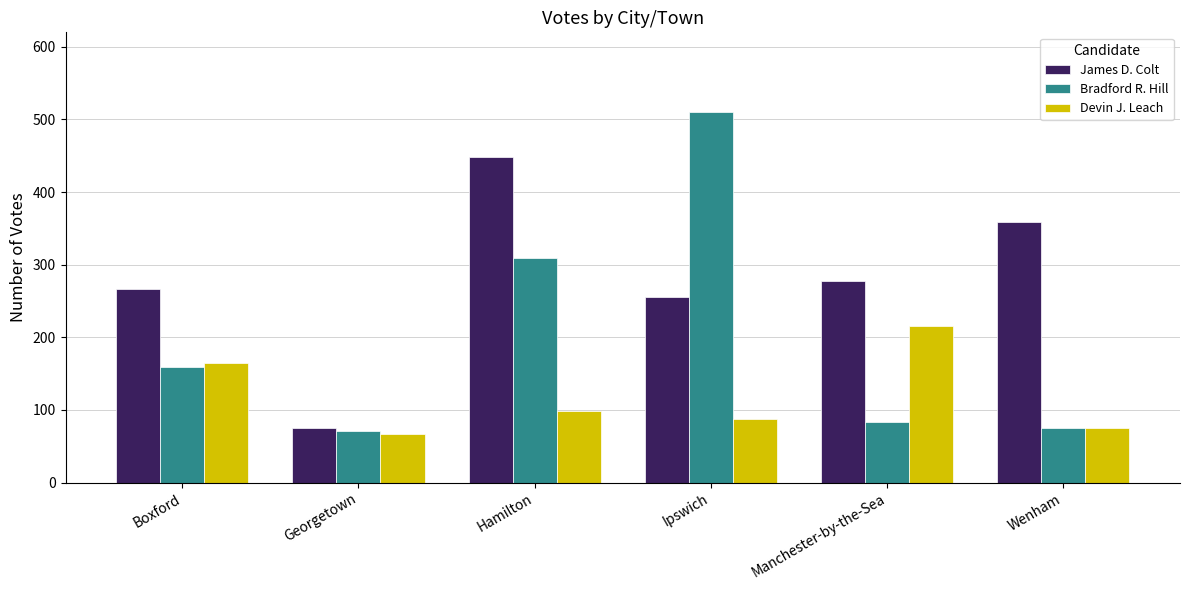

At which label does Devin J. Leach reach its peak?

Manchester-by-the-Sea